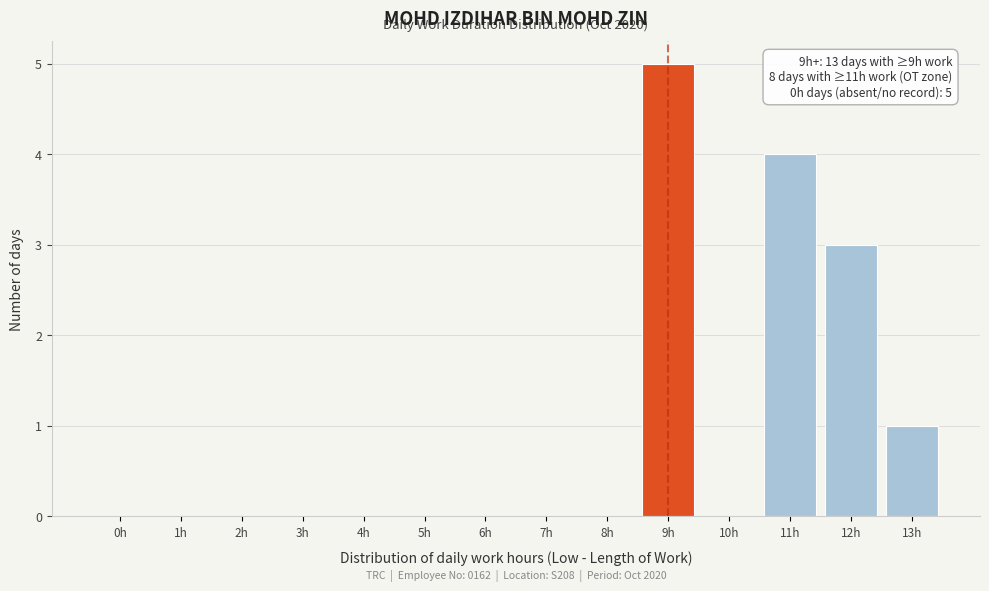

Reading left to right, what are all the values shown in this chart?

0h=0	1h=0	2h=0	3h=0	4h=0	5h=0	6h=0	7h=0	8h=0	9h=5	10h=0	11h=4	12h=3	13h=1